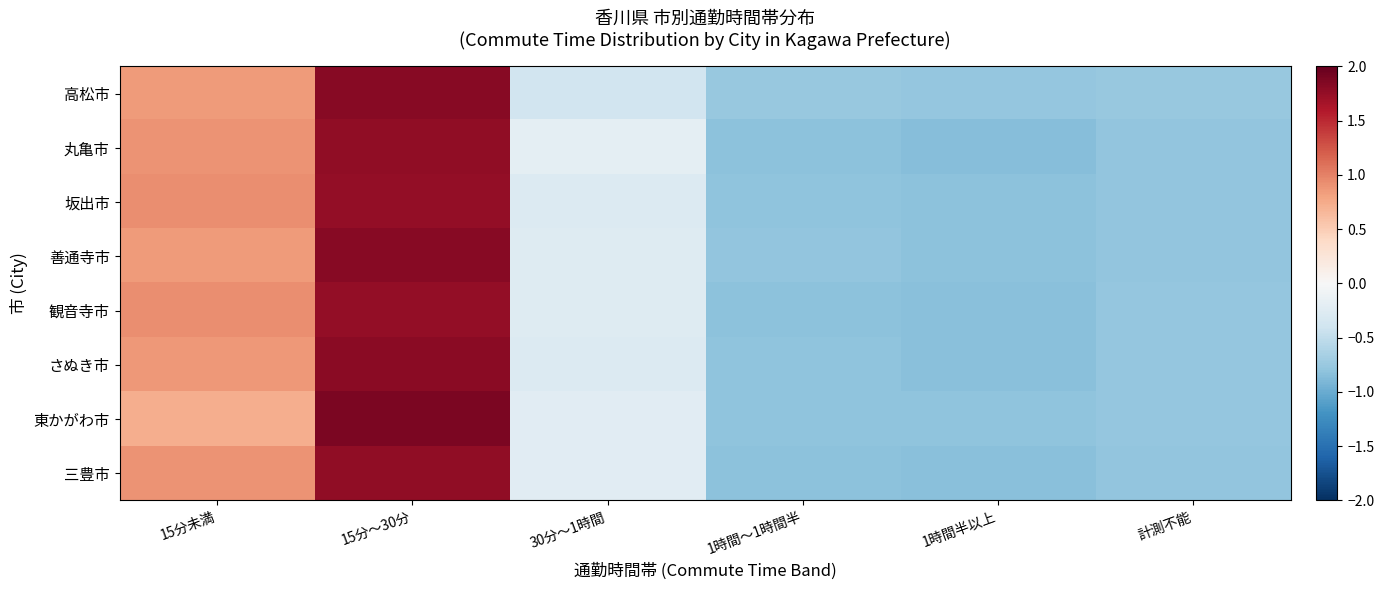

Which series has the widest spread of values?

東かがわ市